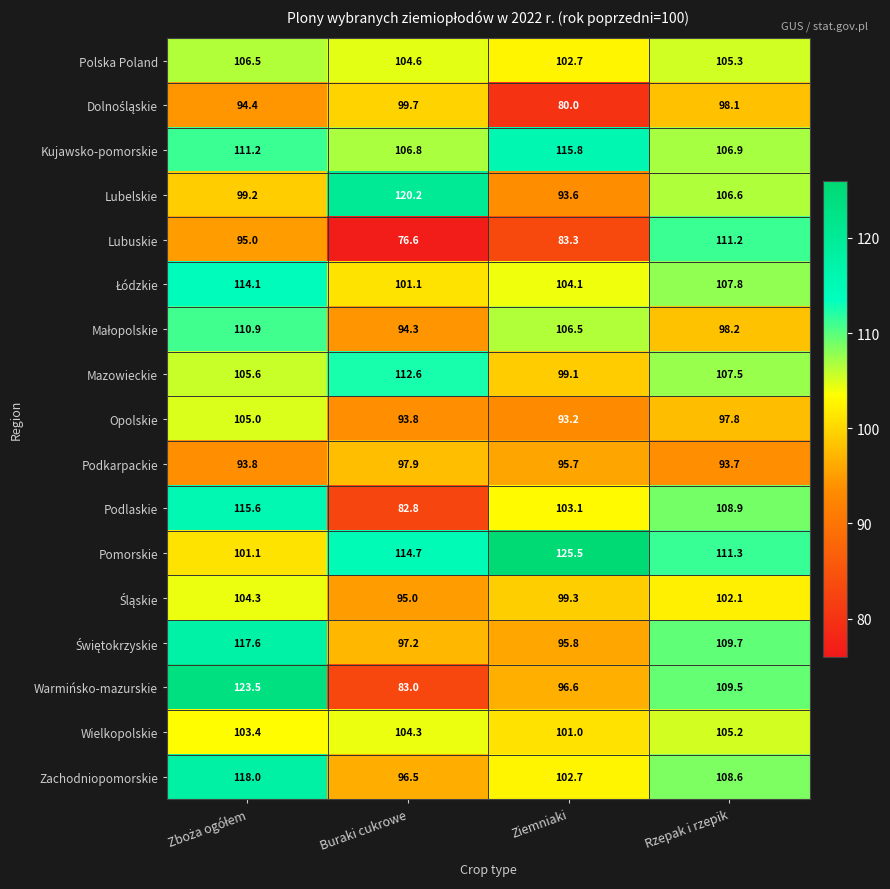

What is the difference between the highest and lowest values at Ziemniaki?

45.5